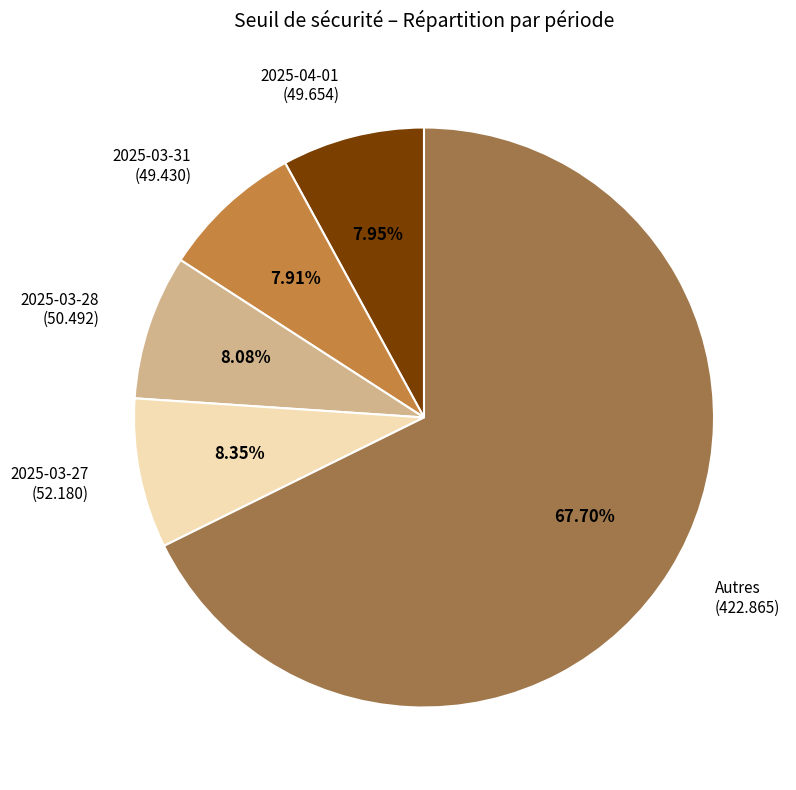

Which has a higher value, 2025-04-01 (49.654) or Autres (422.865)?

Autres (422.865)